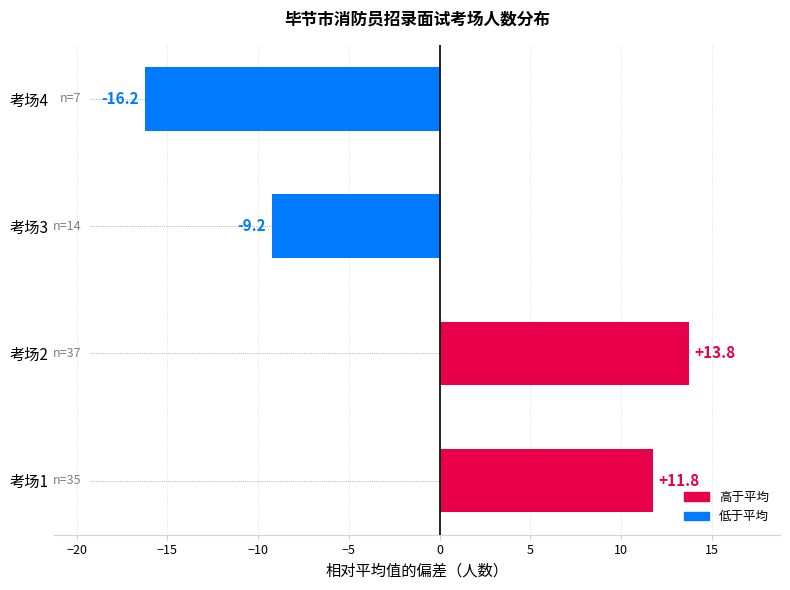

What is the maximum value shown in the chart?

13.8